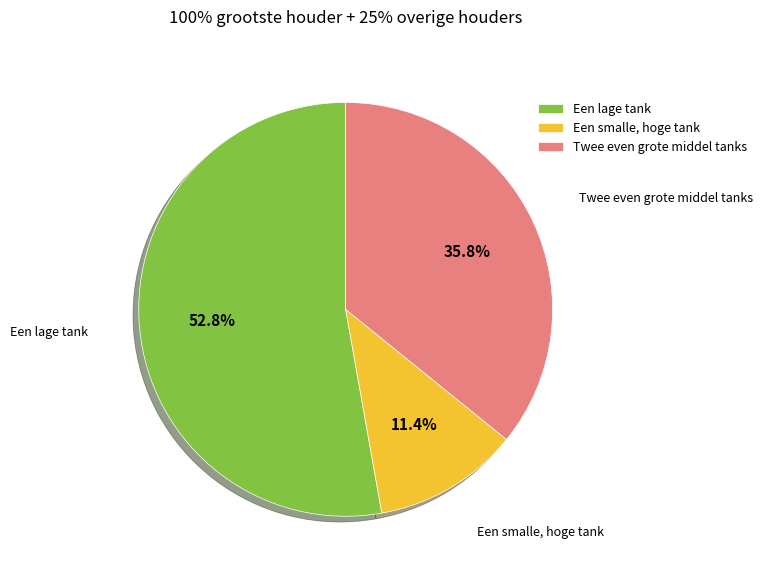

Approximately how many times larger is the value at Twee even grote middel tanks compared to Een lage tank?

0.7